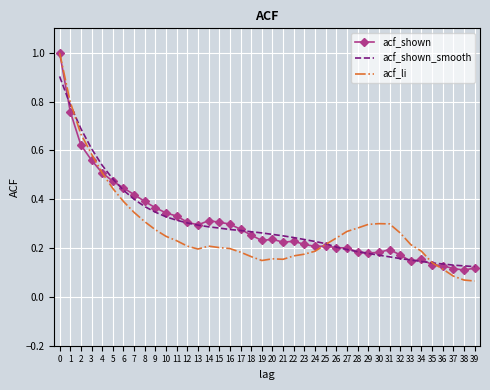

What is the highest value of the acf_shown_smooth series?

0.9